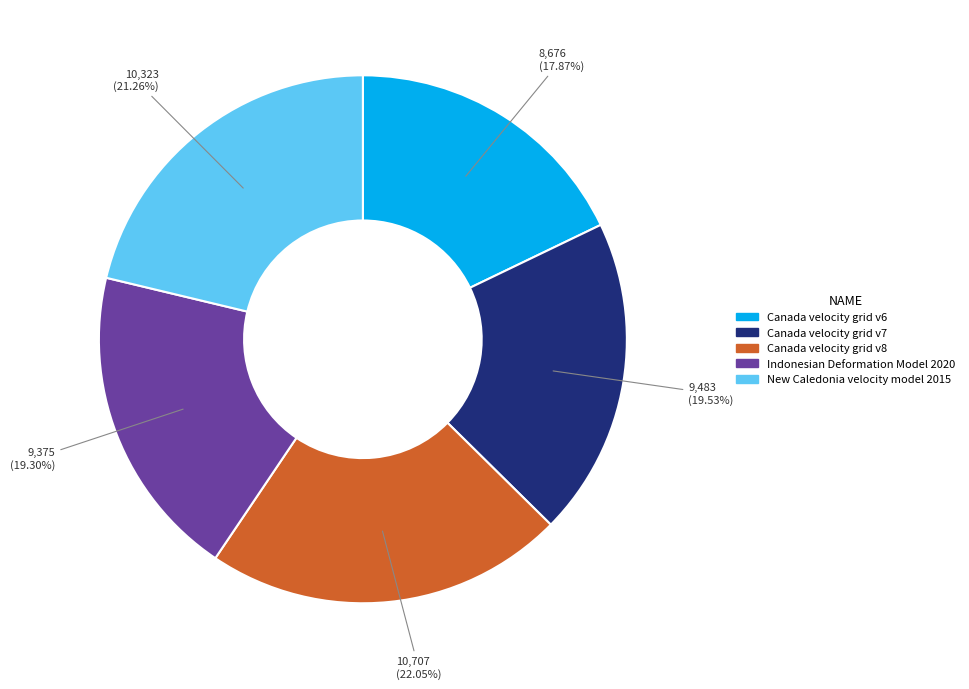

Approximately how many times larger is the value at Canada velocity grid v6 compared to Indonesian Deformation Model 2020?

0.9